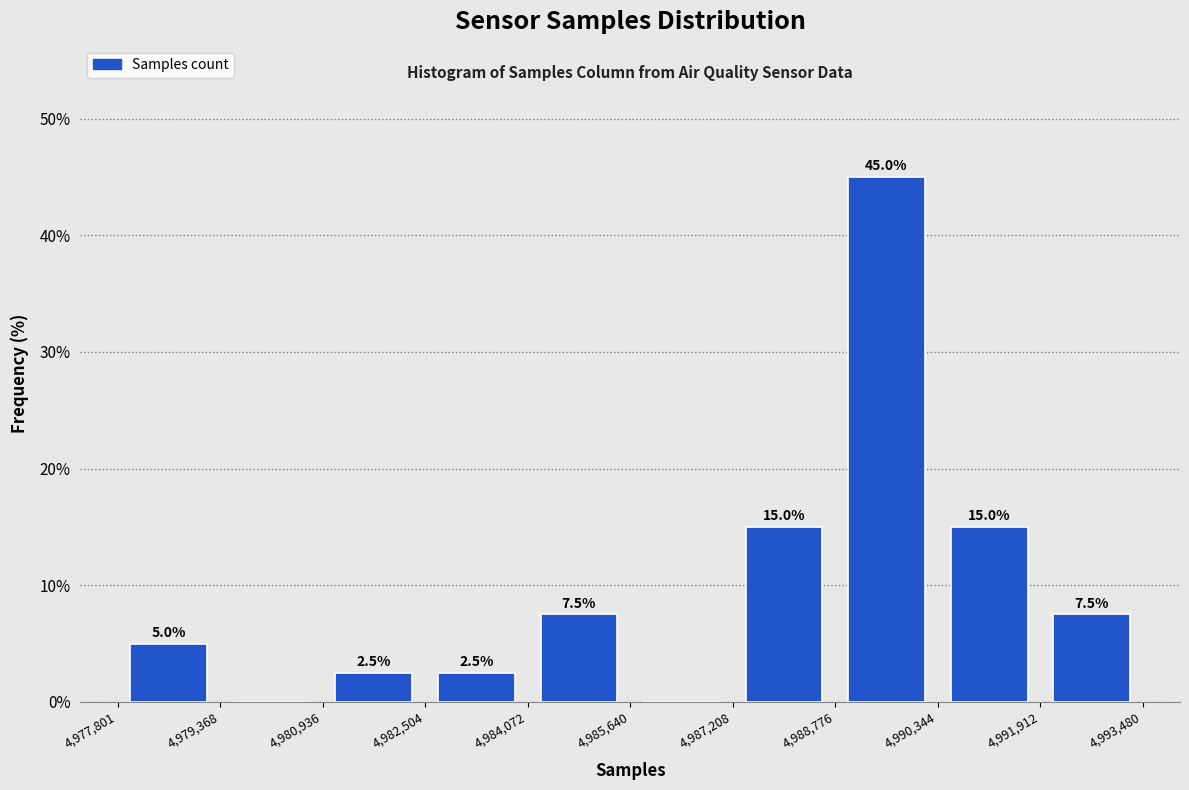

Which range on the x-axis has the tallest bar?

4,988,776 to 4,990,344